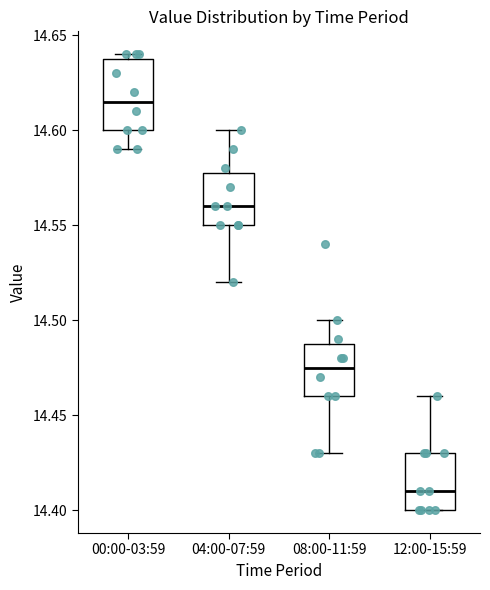

Which box is the tallest, from its lower edge to its upper edge?

00:00-03:59